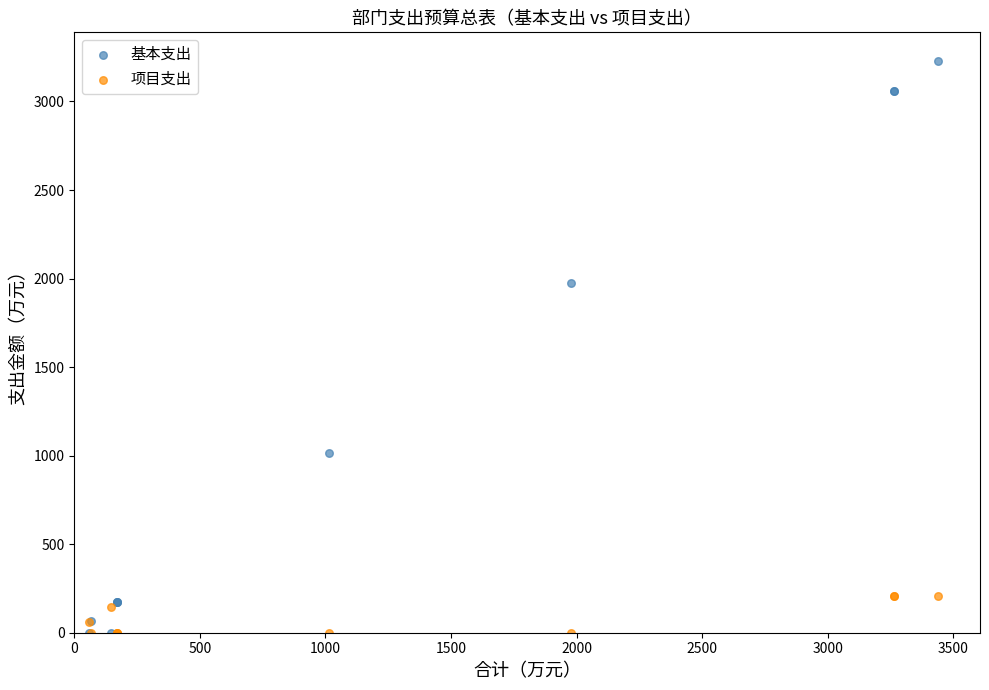

Across all series, what Y value is closest to 1614?

1976.2